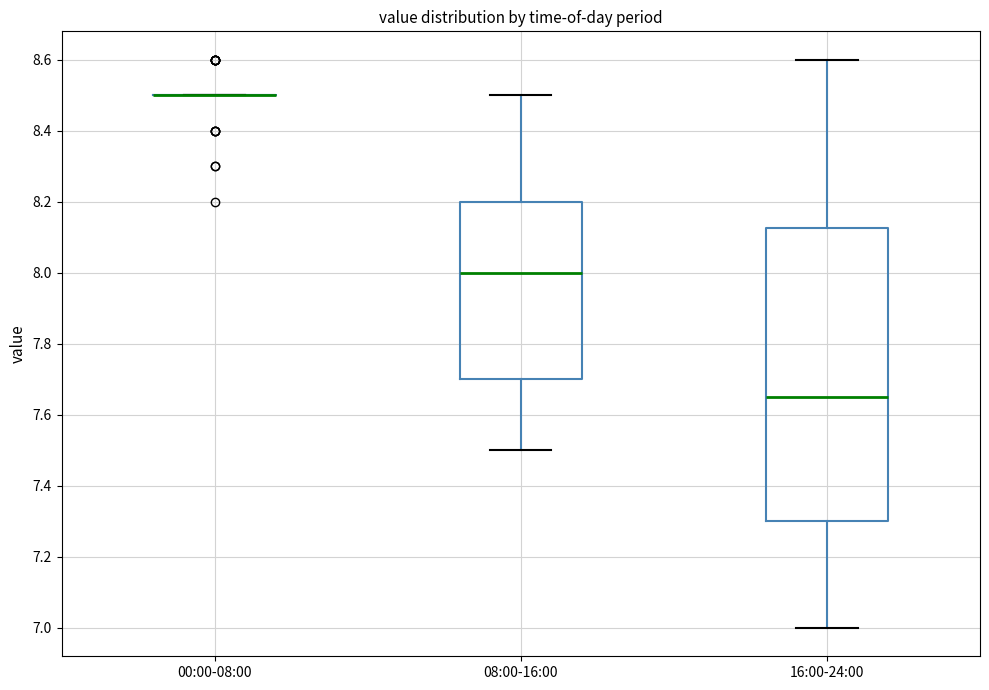

Where does the upper whisker of the box for 08:00-16:00 end on the y-axis? The values are not printed on the chart, so give them approximately, as read against the axis.

8.50